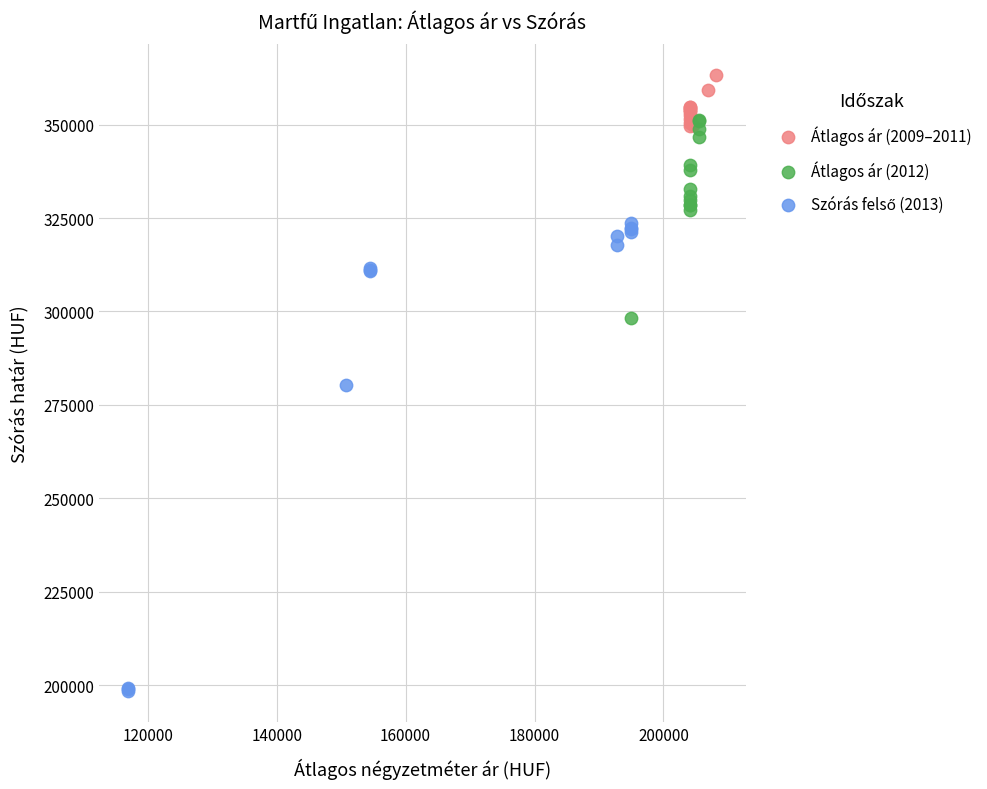

Which series reaches the maximum Y coordinate?

Átlagos ár (2009–2011)